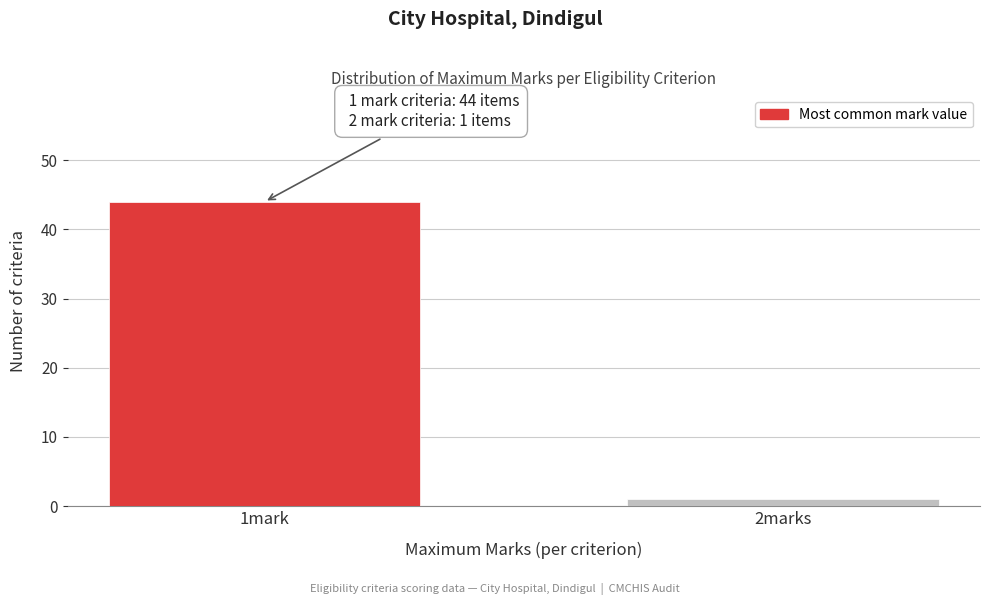

Reading left to right, what are all the values shown in this chart?

44	1